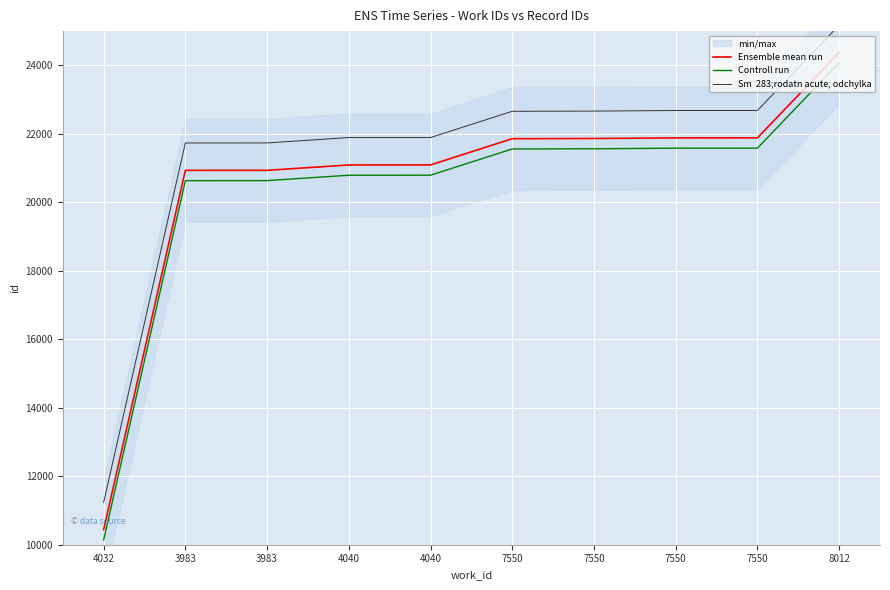

Rank the series by their average value, from highest to lowest.

Sm  283;rodatn acute; odchylka, Ensemble mean run, Controll run